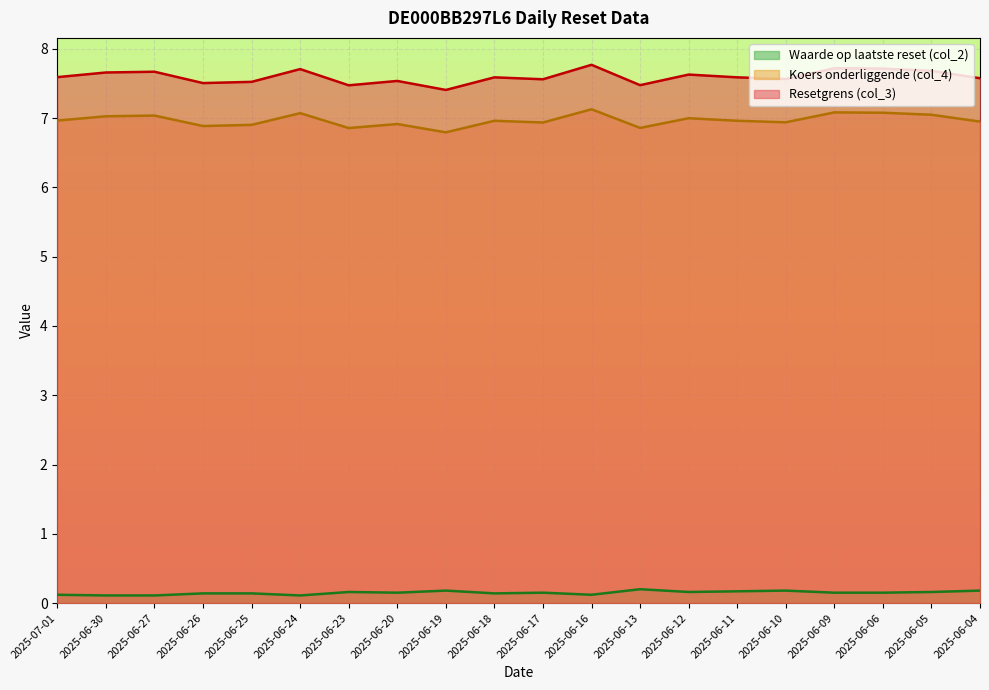

Between 2025-06-25 and 2025-06-10, which series saw the biggest shift?

Resetgrens (col_3)